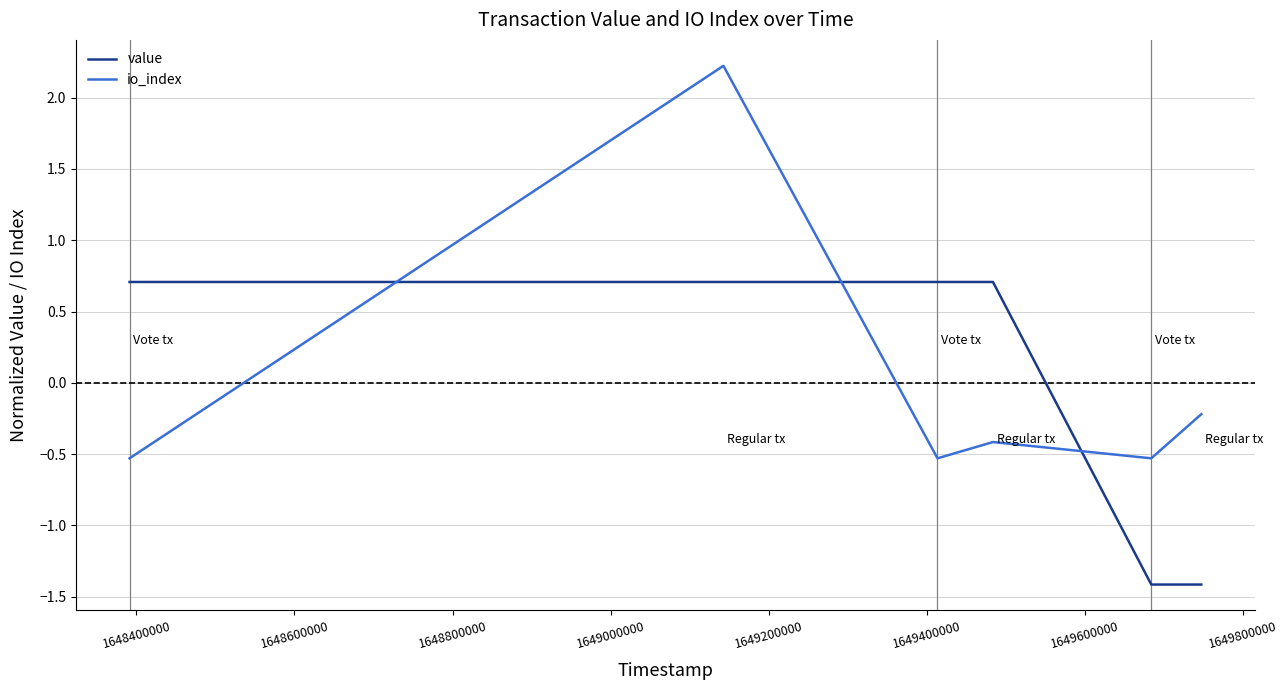

What is the minimum value for io_index?

-0.5